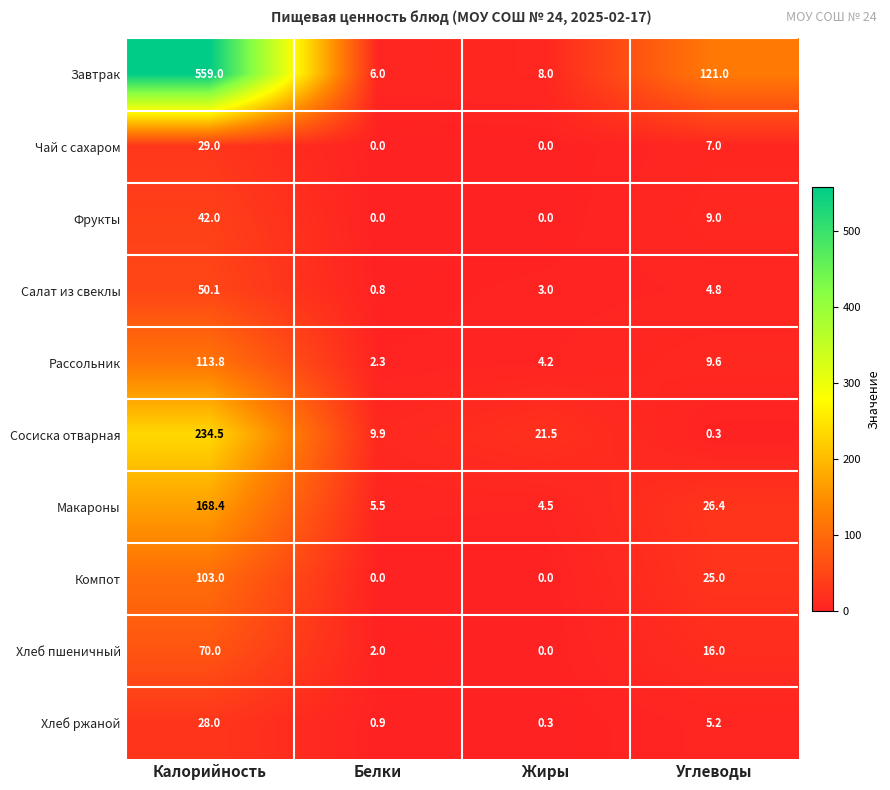

What is the sum of the Завтрак values at Белки and Жиры?

14.0